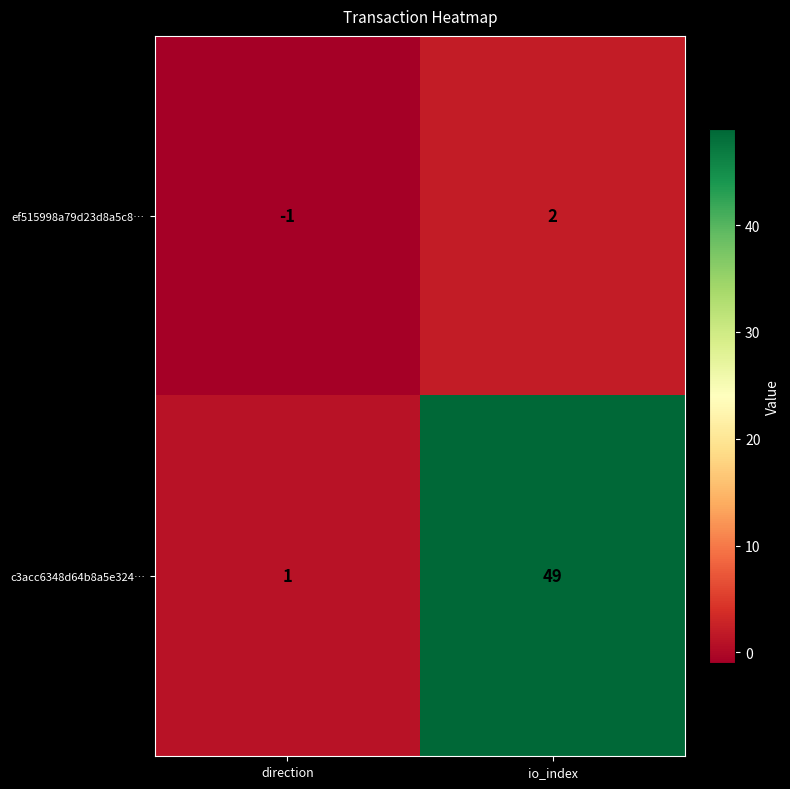

Which label corresponds to the smallest value in the chart?

direction